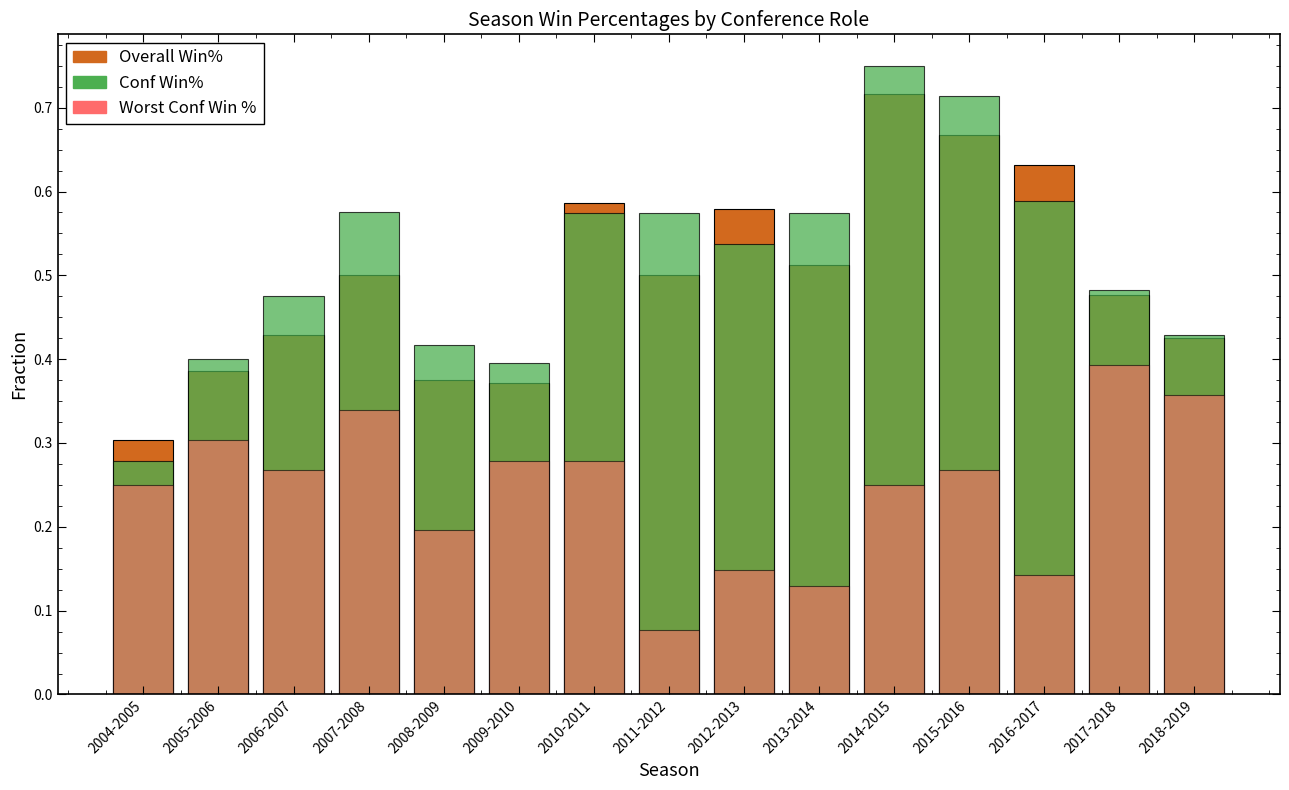

What is the difference between the highest and lowest values at 2015-2016?

0.4